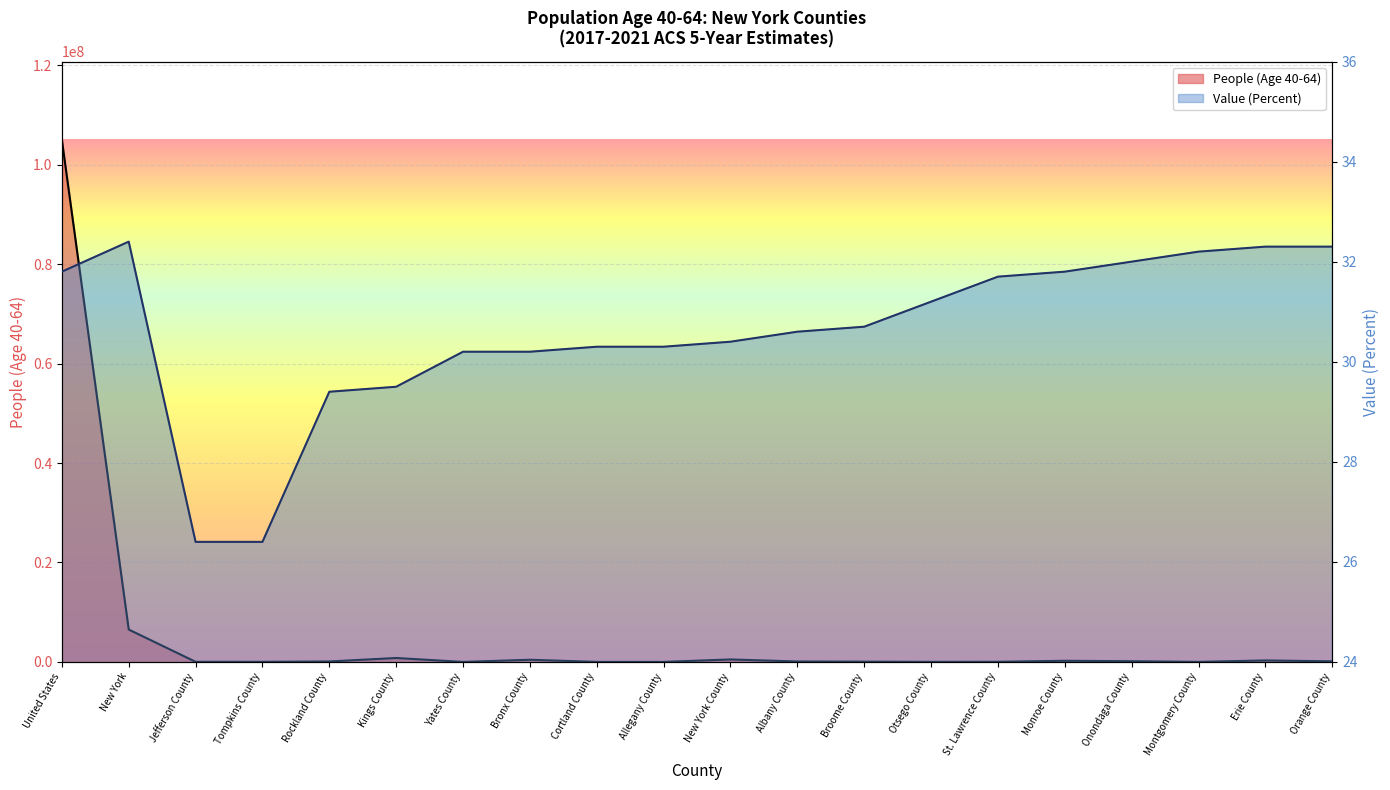

Is the value of People (Age 40-64) at Bronx County greater than the value of Value (Percent) at New York?

Yes